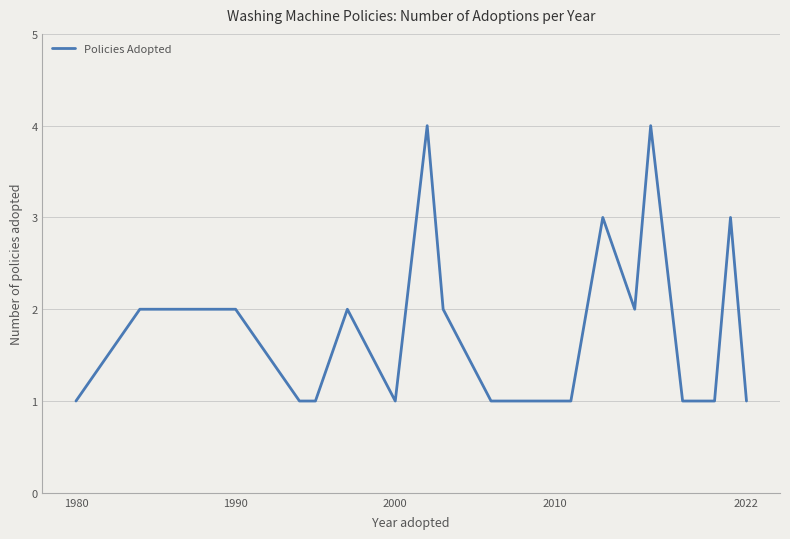

Reading right to left, what are all the values shown in this chart?

1	3	1	1	1	4	2	3	1	1	1	1	1	2	4	1	2	1	1	2	2	2	1